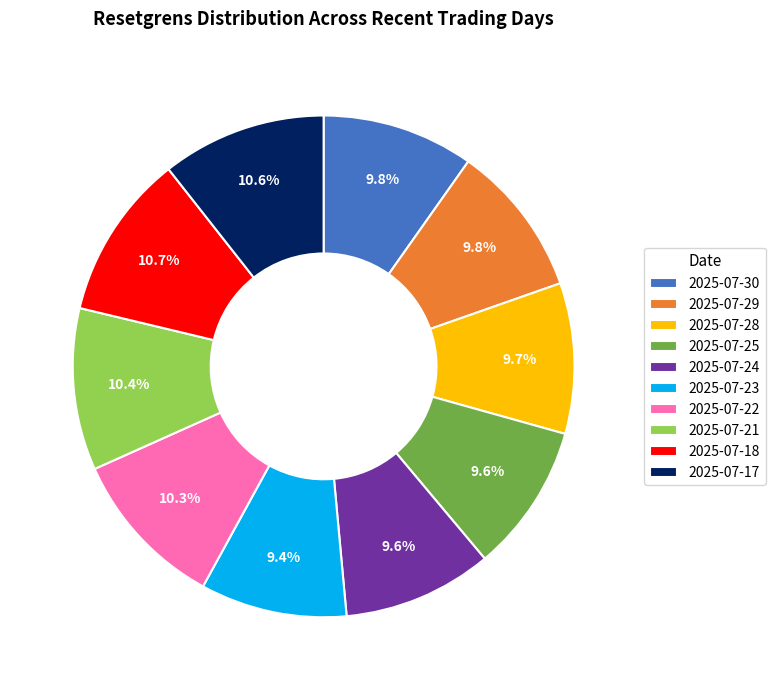

What percentage is the 2025-07-28 slice, to the nearest percent?

10%